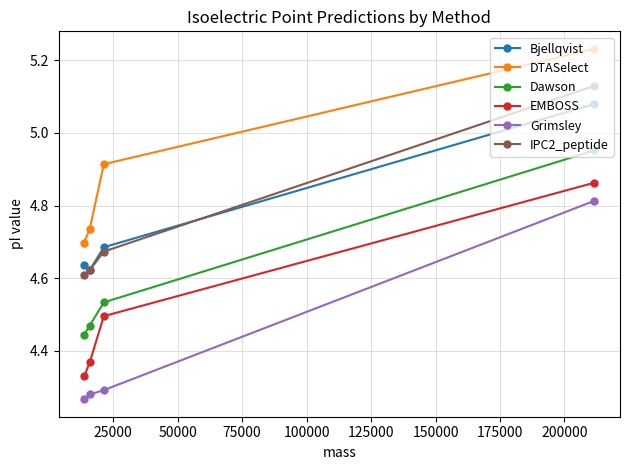

Which series has the widest spread of values?

Grimsley